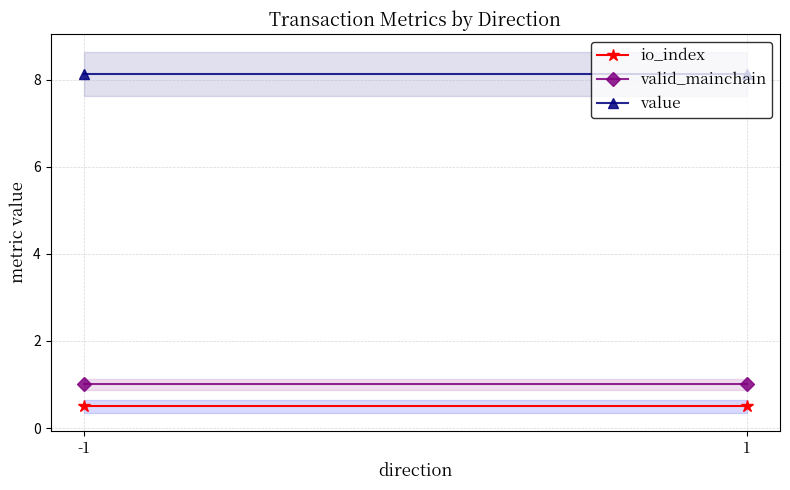

What is the value of the value point at the 1st from the left?

8.1